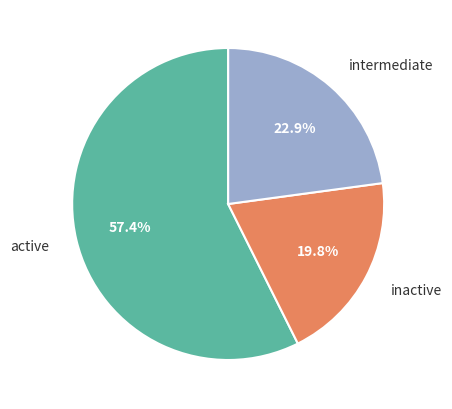

What is the majority slice?

active